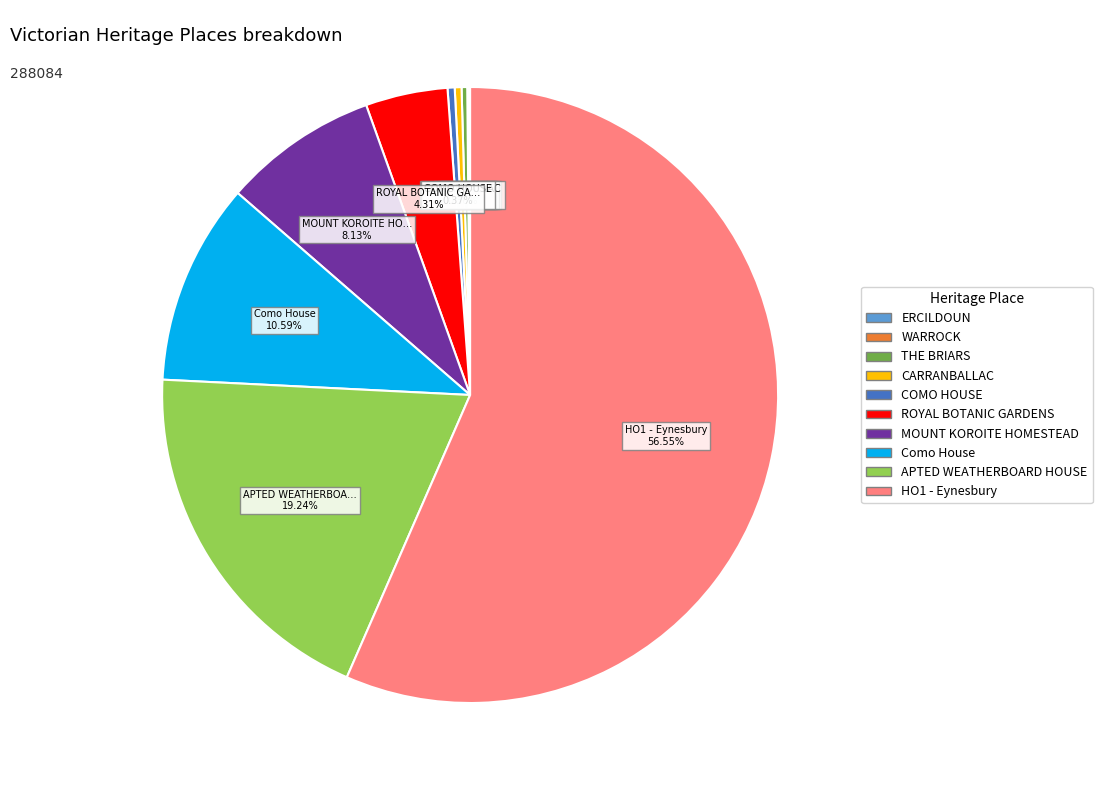

Is it true that CARRANBALLAC is 0% of the pie?

True